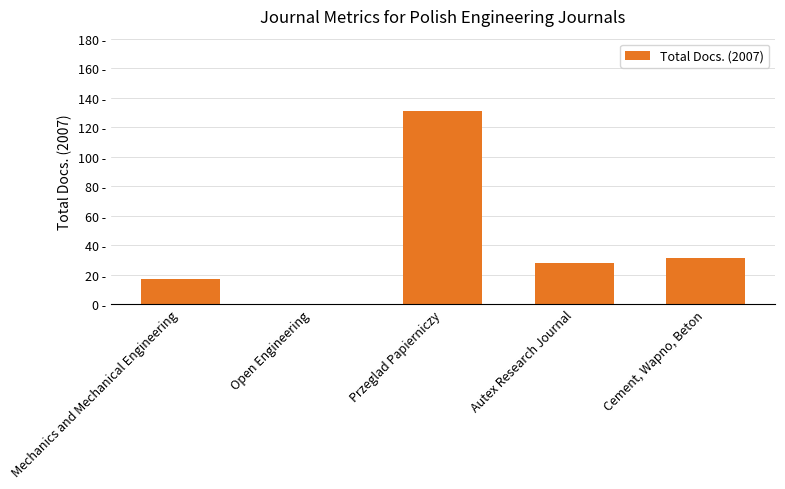

Between Open Engineering and Autex Research Journal, which is larger?

Autex Research Journal